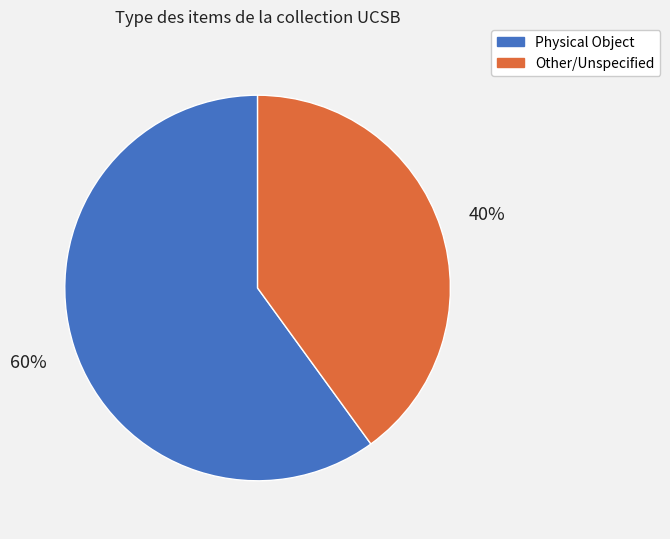

Is it true that Other/Unspecified is 40% of the pie?

True